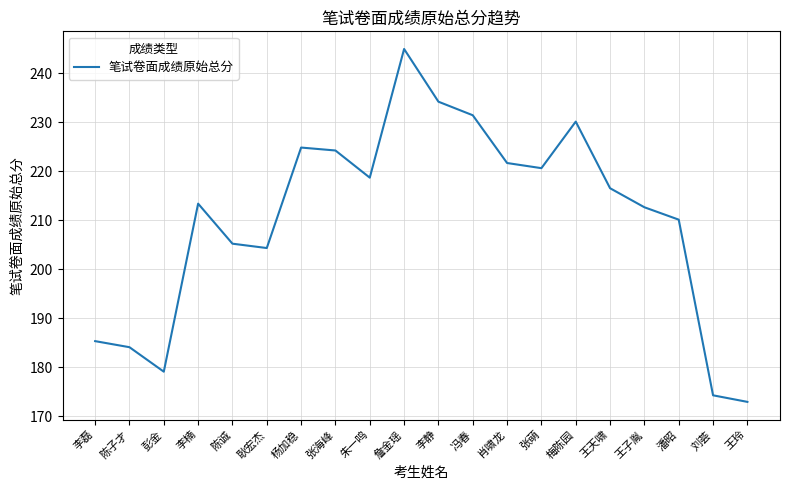

Count the number of data series in this chart.

1